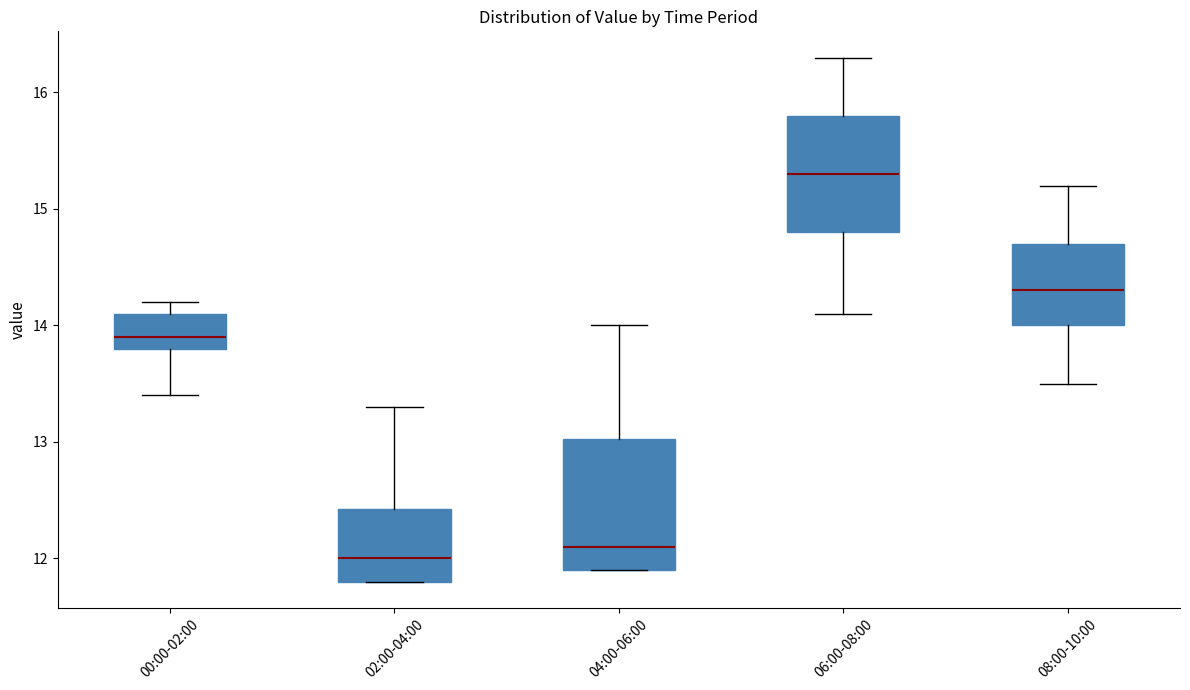

Reading left to right, read every box against the y-axis: the position of its median line, the range the box covers, and the ends of its whiskers. The values are not printed on the chart, so give them approximately, as read against the axis.

00:00-02:00: median 13.9, box 13.8 to 14.1, whiskers 13.4 to 14.2
02:00-04:00: median 12.0, box 11.8 to 12.4, whiskers 11.8 to 13.3
04:00-06:00: median 12.1, box 11.9 to 13.0, whiskers 11.9 to 14.0
06:00-08:00: median 15.3, box 14.8 to 15.8, whiskers 14.1 to 16.3
08:00-10:00: median 14.3, box 14.0 to 14.7, whiskers 13.5 to 15.2